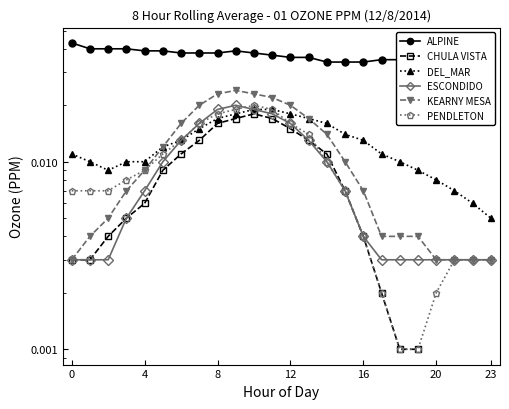

What is the label of the 15th point from the right?

9